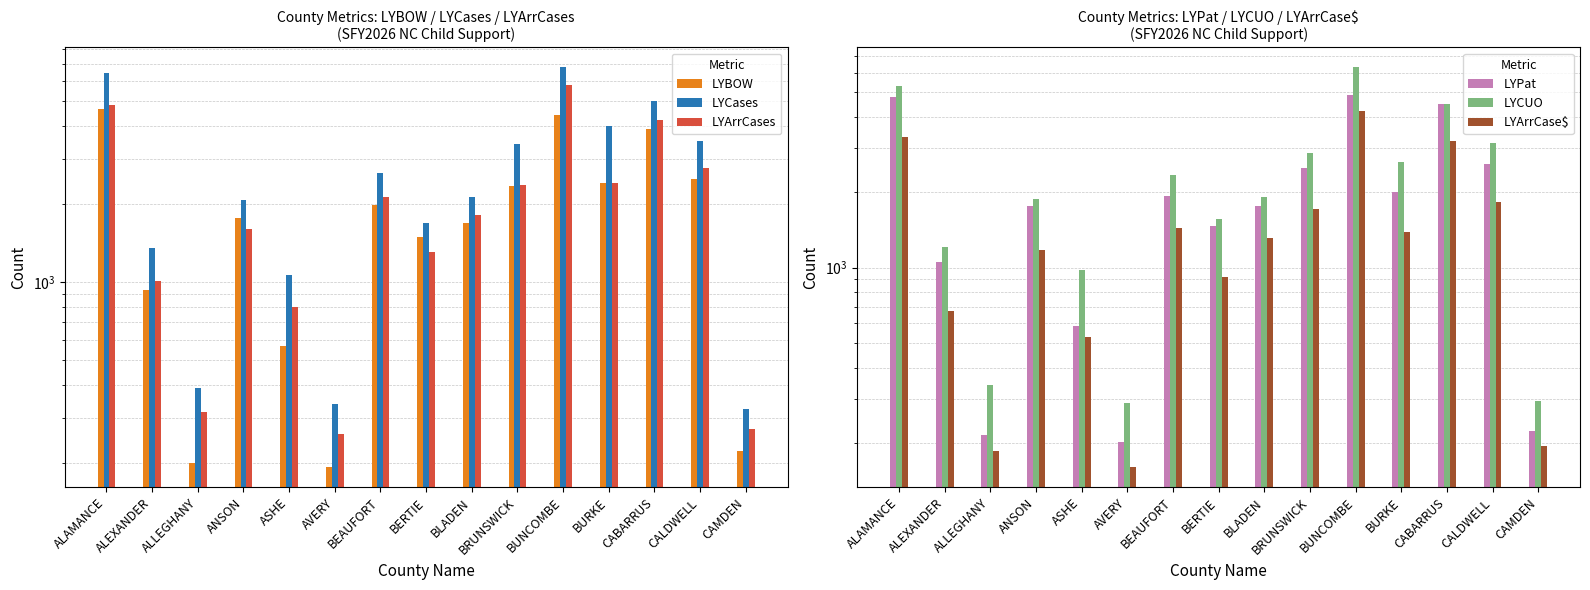

The LYArrCase$ series shows 1434 at BEAUFORT. True or false?

True